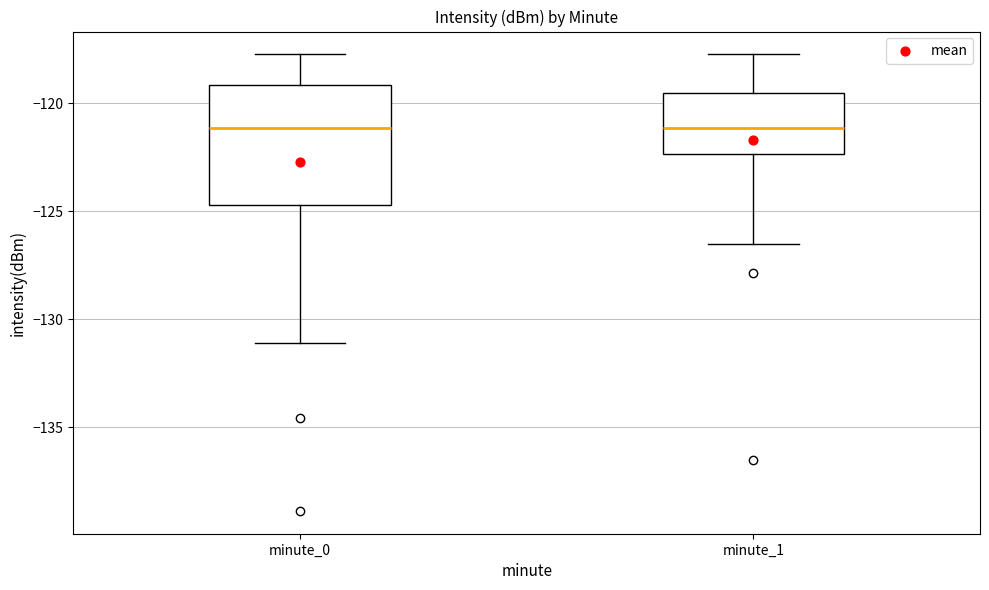

Reading left to right, read every box against the y-axis: the position of its median line, the range the box covers, and the ends of its whiskers. The values are not printed on the chart, so give them approximately, as read against the axis.

minute_0: median -121.0, box -124.5 to -119.0, whiskers -131.0 to -117.5
minute_1: median -121.0, box -122.5 to -119.5, whiskers -126.5 to -117.5